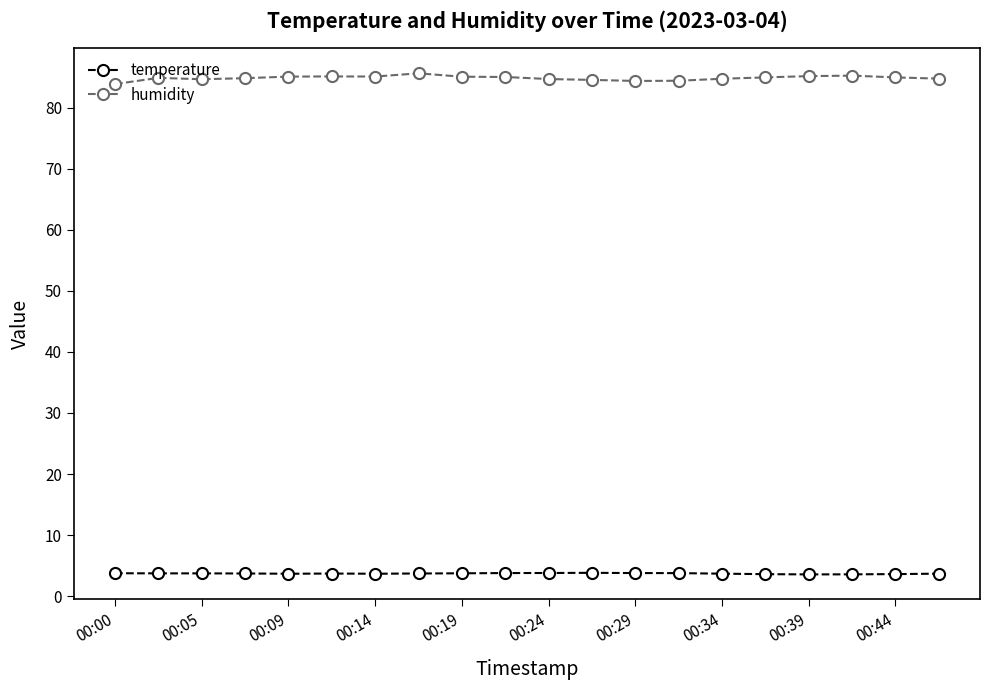

What is the value of the temperature point at the 18th from the left?

3.6